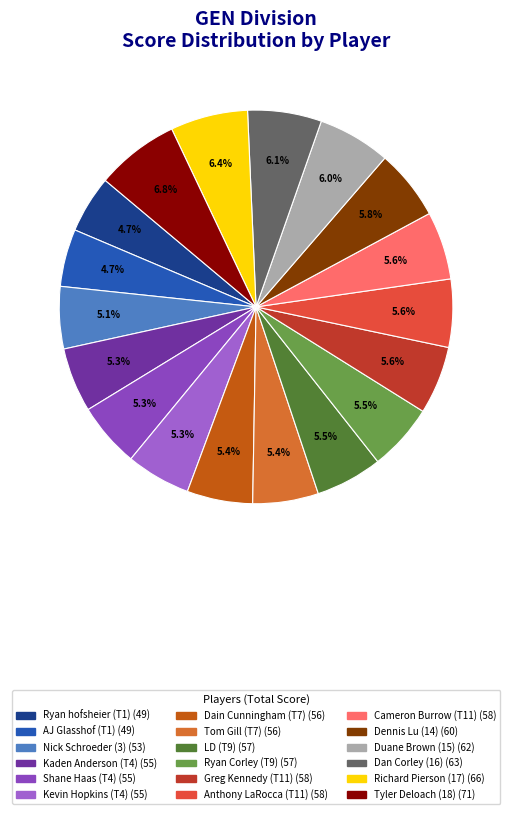

To the nearest percent, what is the average slice percentage?

6%